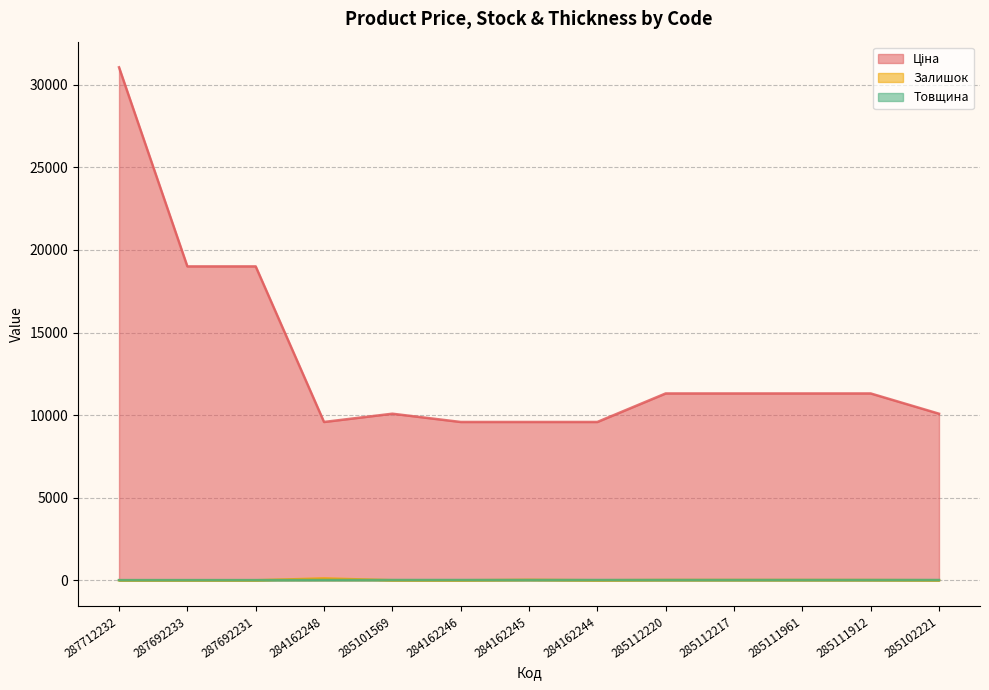

What is the label of the 12th point from the right?

287692233